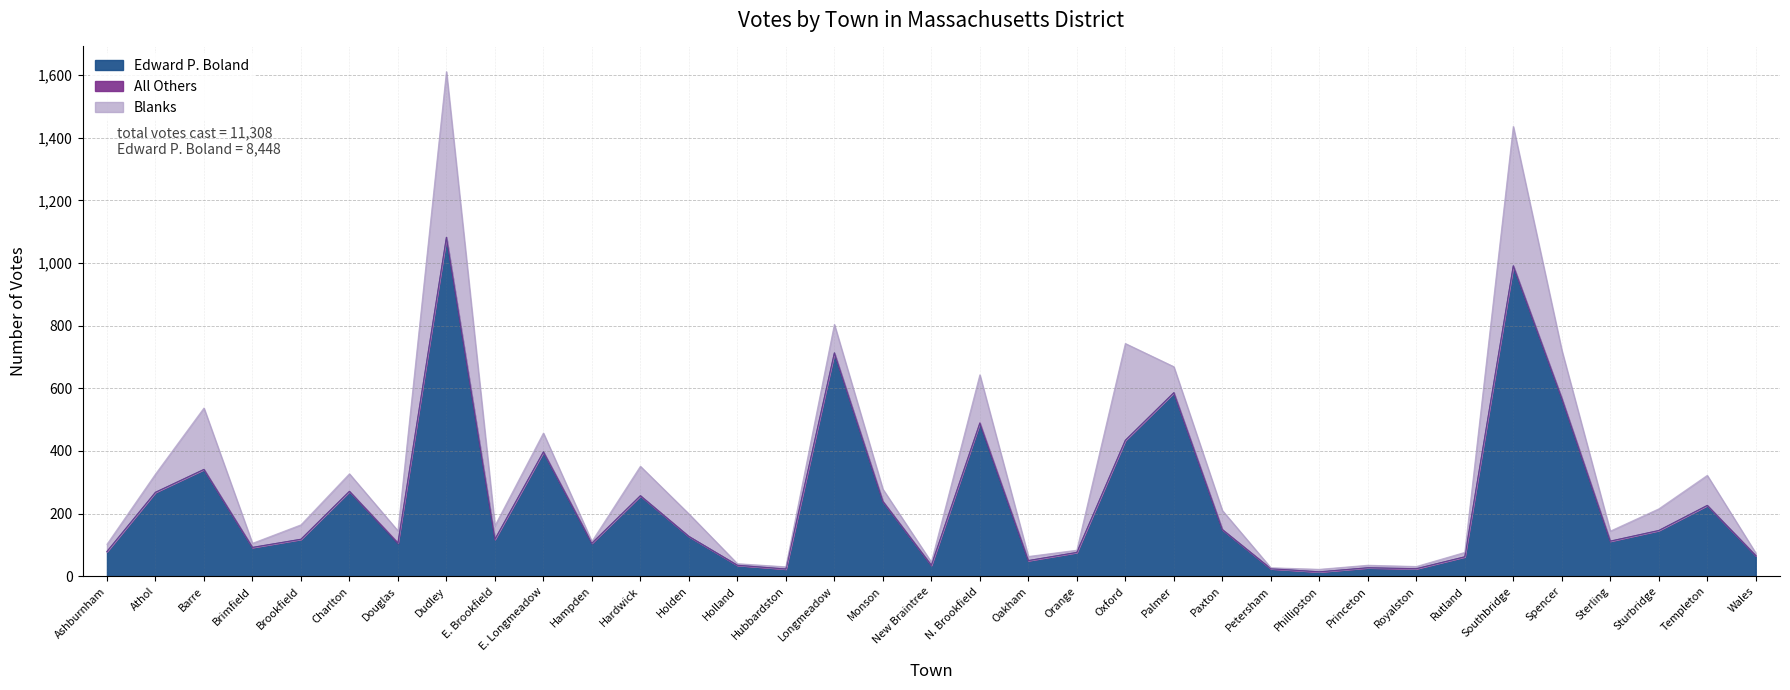

What position from the left is Wales?

35